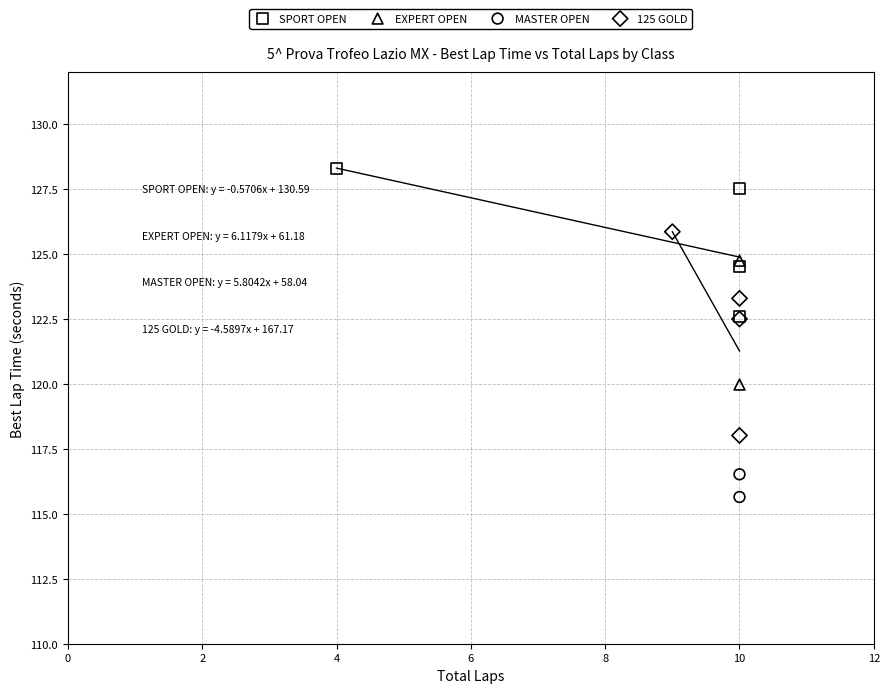

Which series contains the highest Y value?

SPORT OPEN